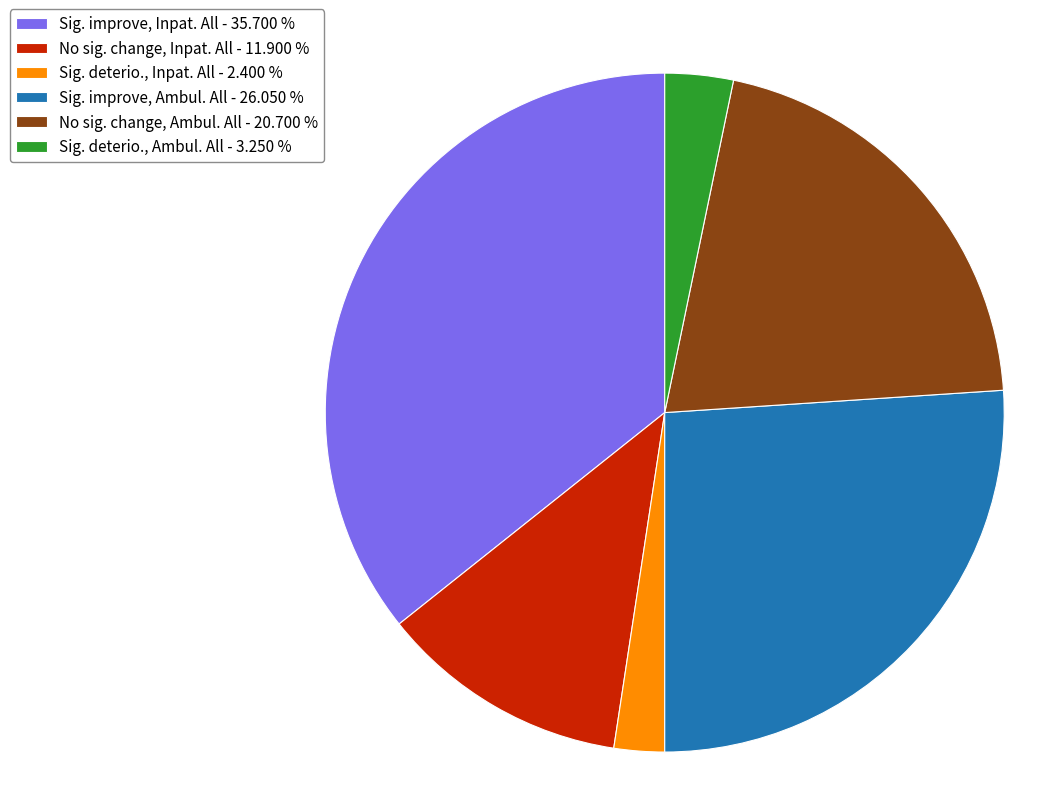

Is the sum of Sig. improve, Ambul. All - 26.050 % and No sig. change, Inpat. All - 11.900 % greater than half?

No